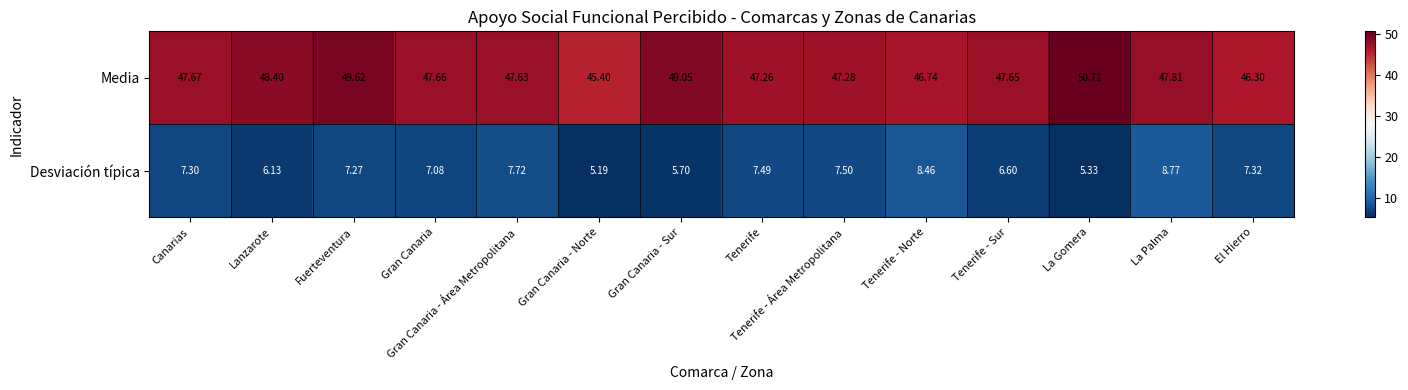

Between Lanzarote and Fuerteventura, which series saw the biggest shift?

Media